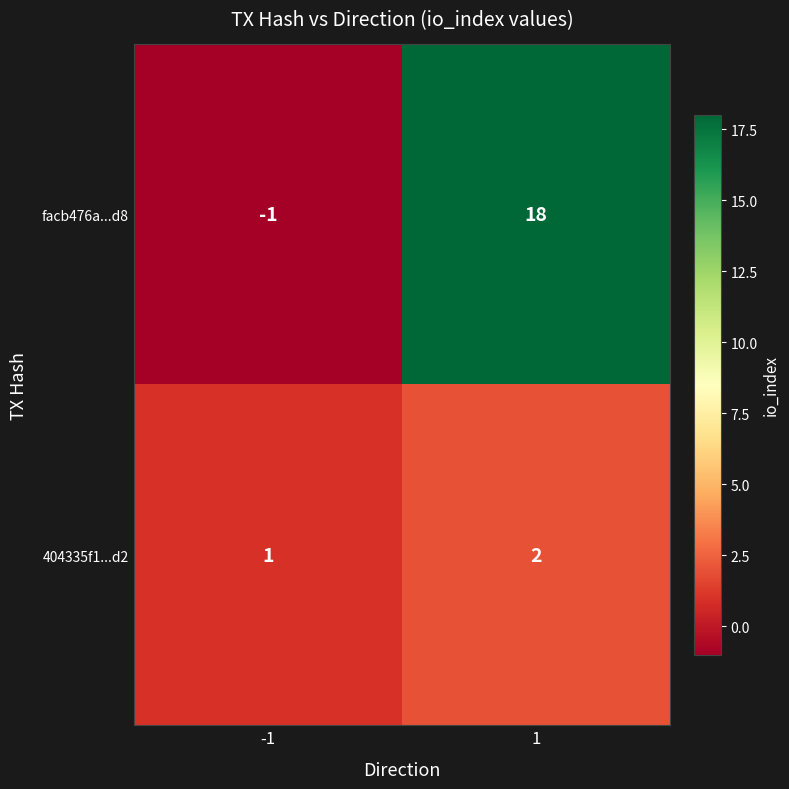

Is it true that facb476a...d8 equals 18 at 1?

True